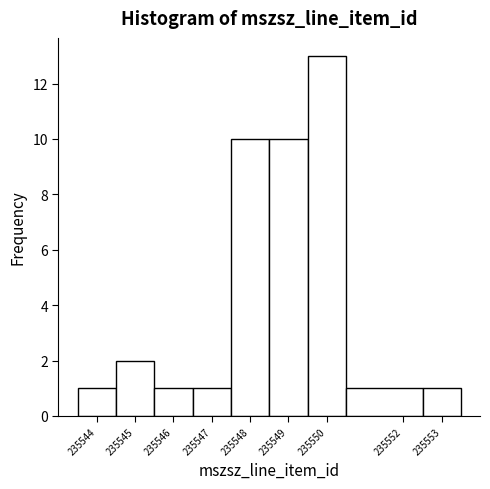

Reading left to right, list every bar in this chart as the range it spans on the x-axis followed by its height. The values are not printed on the chart, so give them approximately, as read against the axis.

235543.5 to 235544.5: 1
235544.5 to 235545.5: 2
235545.5 to 235546.5: 1
235546.5 to 235547.5: 1
235547.5 to 235548.5: 10
235548.5 to 235549.5: 10
235549.5 to 235550.5: 13
235550.5 to 235552.5: 1
235552.5 to 235553.5: 1